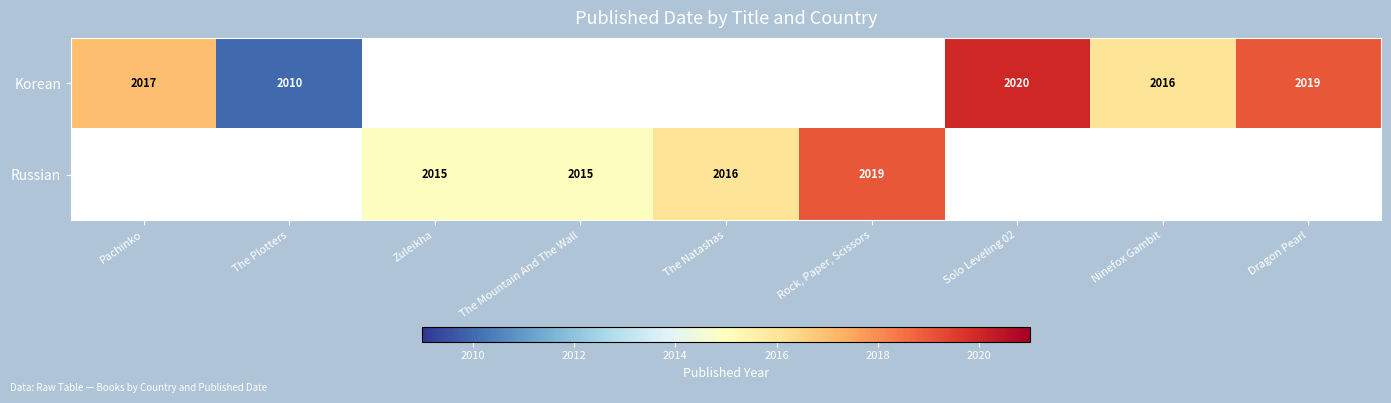

Is it true that Korean equals 2010 at The Plotters?

True